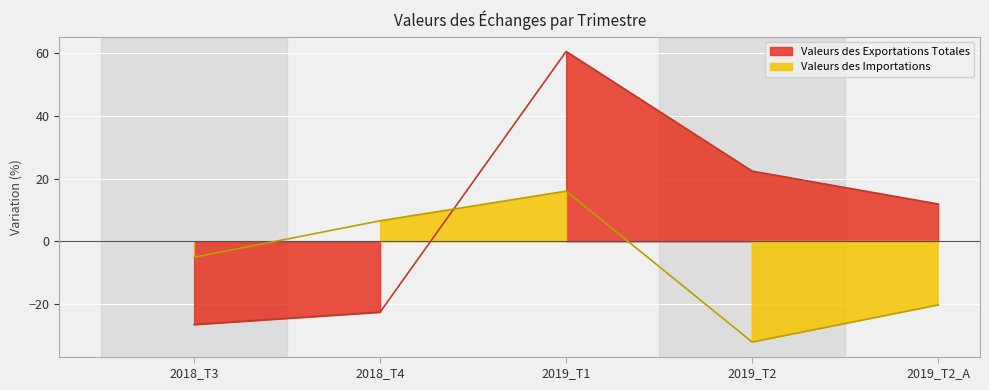

Reading left to right, list all the values displayed in this chart.

Valeurs des Exportations Totales: -26.5	-22.5	60.6	22.4	11.9
Valeurs des Importations: -5.1	6.6	16.0	-32.1	-20.3